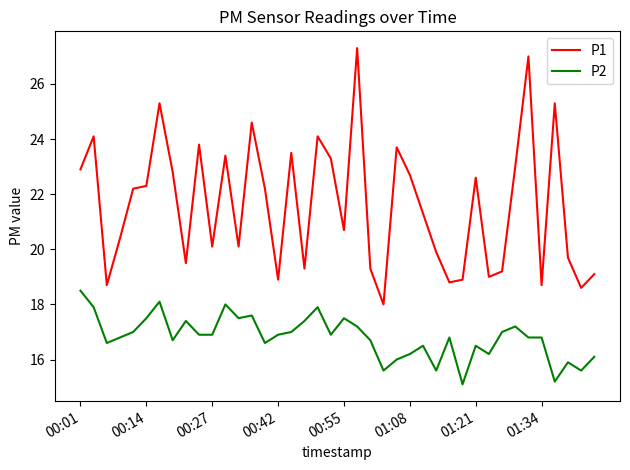

What is the lowest value of the P1 series?

18.0